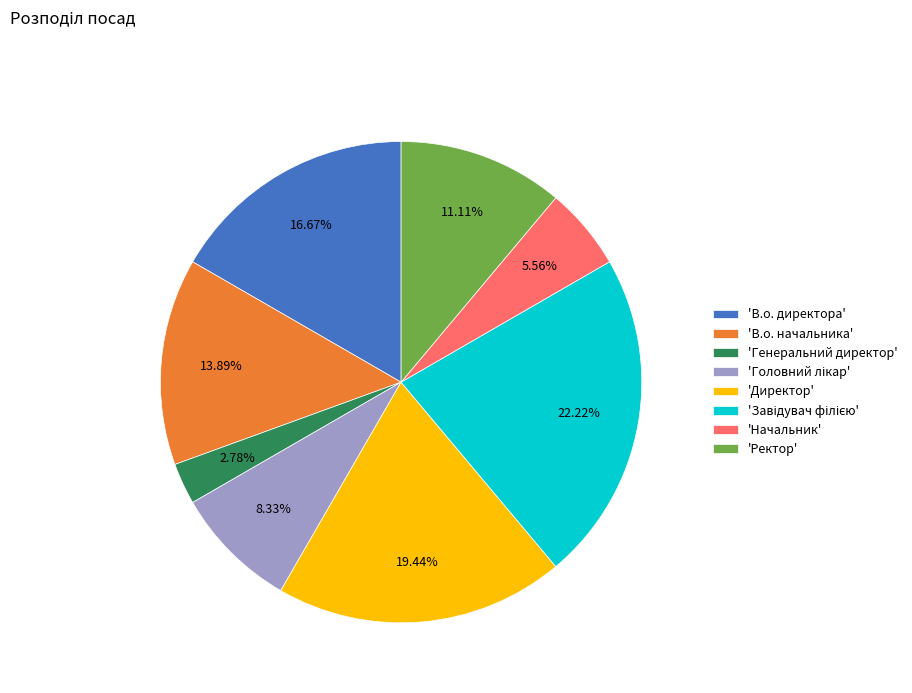

What is the smallest slice in the pie chart?

'Генеральний директор'